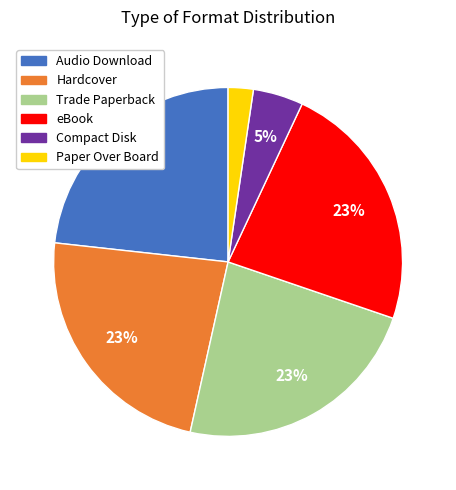

To the nearest percent, what is the average slice percentage?

17%